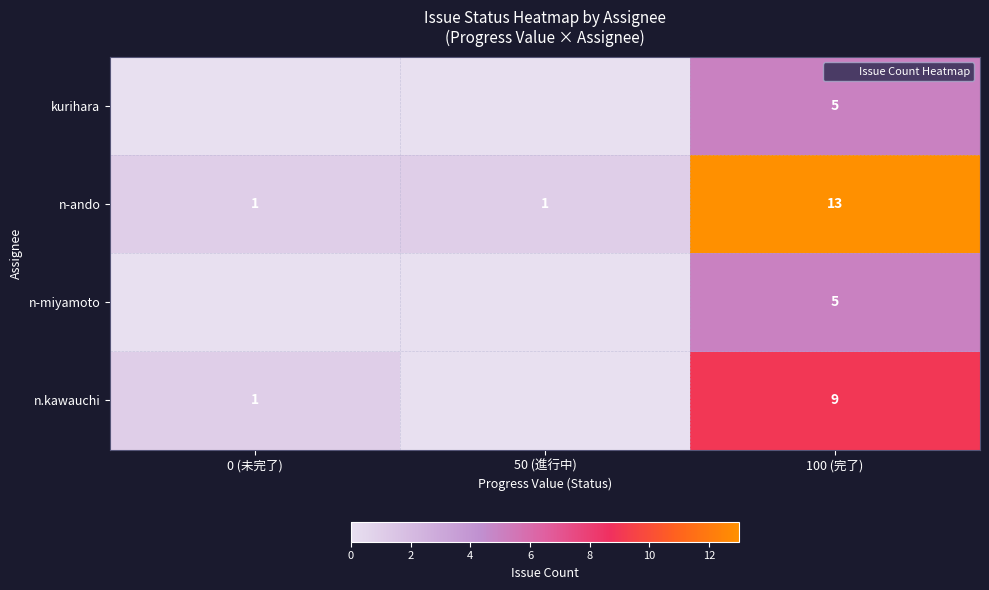

What is the average value of the kurihara series?

2